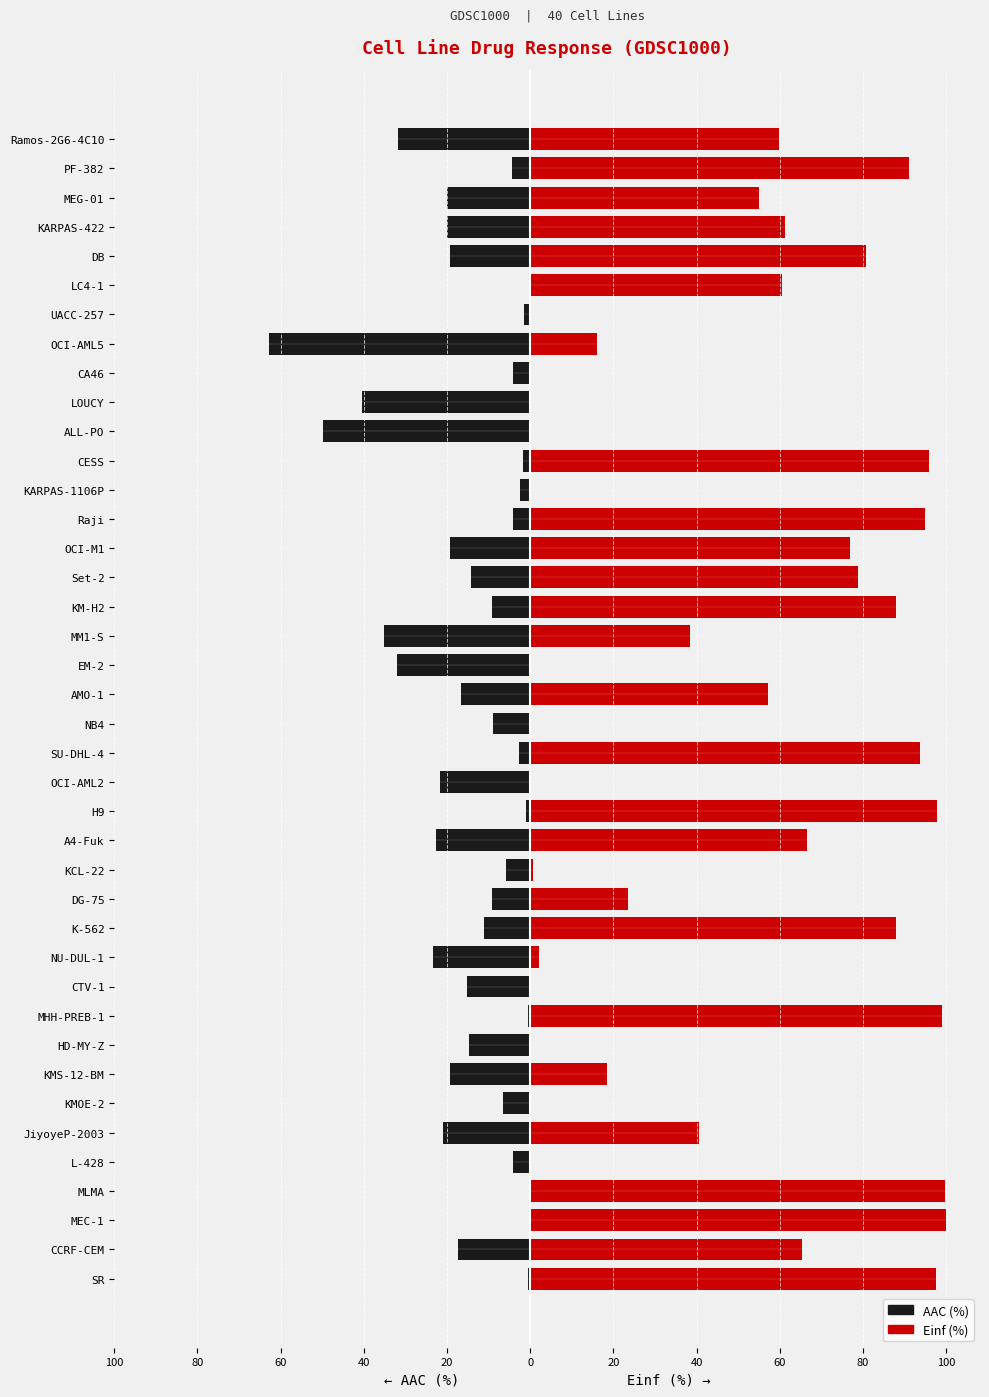

How many data points in Einf (%) are above 57?

20